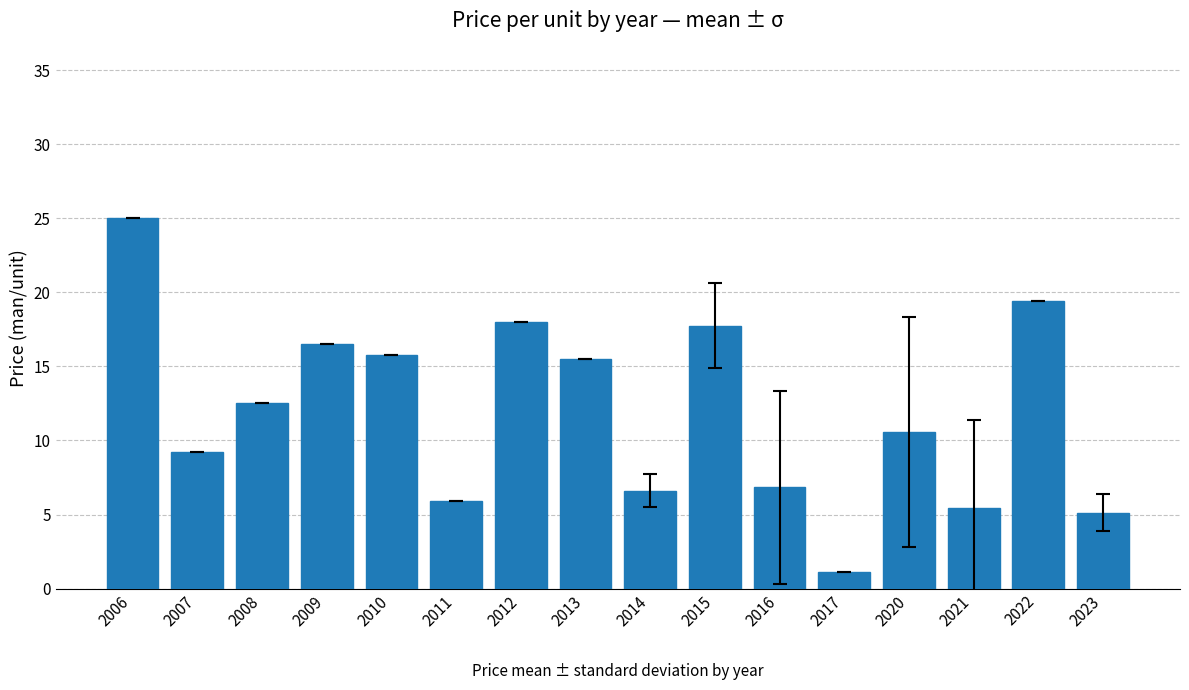

Which label corresponds to the largest value in the chart?

2006